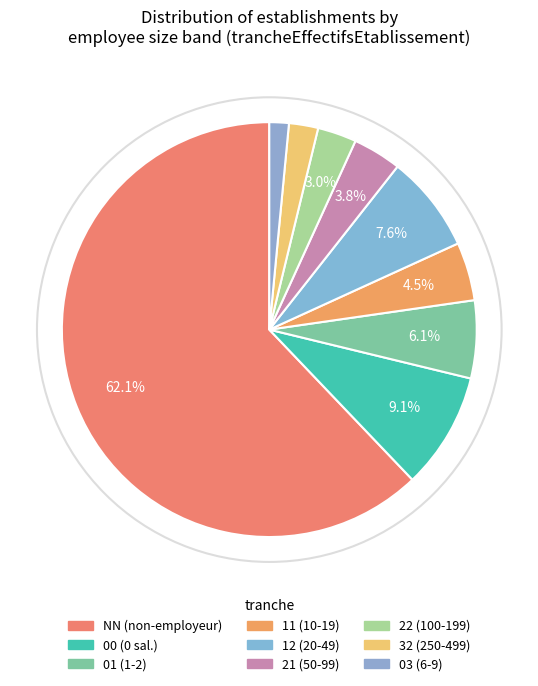

Rank the categories by value from lowest to highest.

03, 32, 22, 21, 11, 01, 12, 00, NN